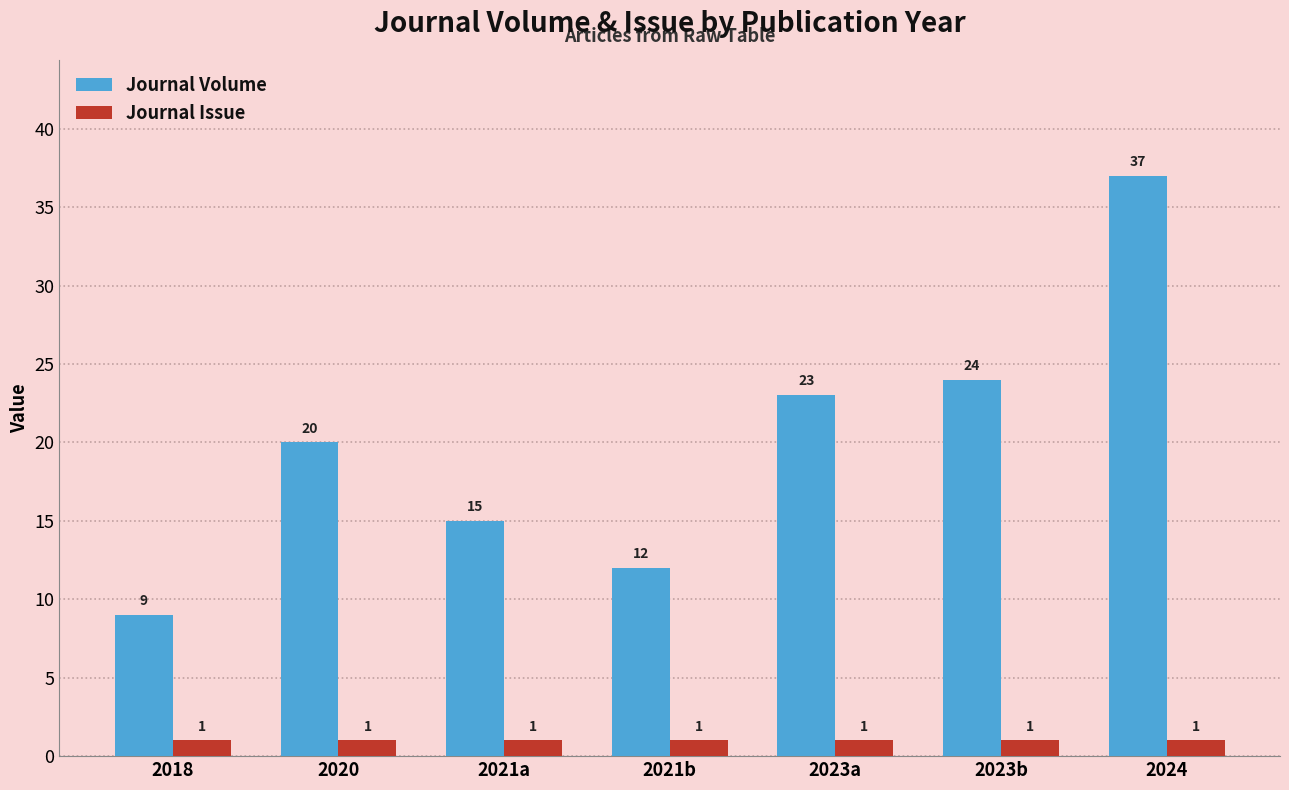

What is the label of the 6th bar from the left?

2023b